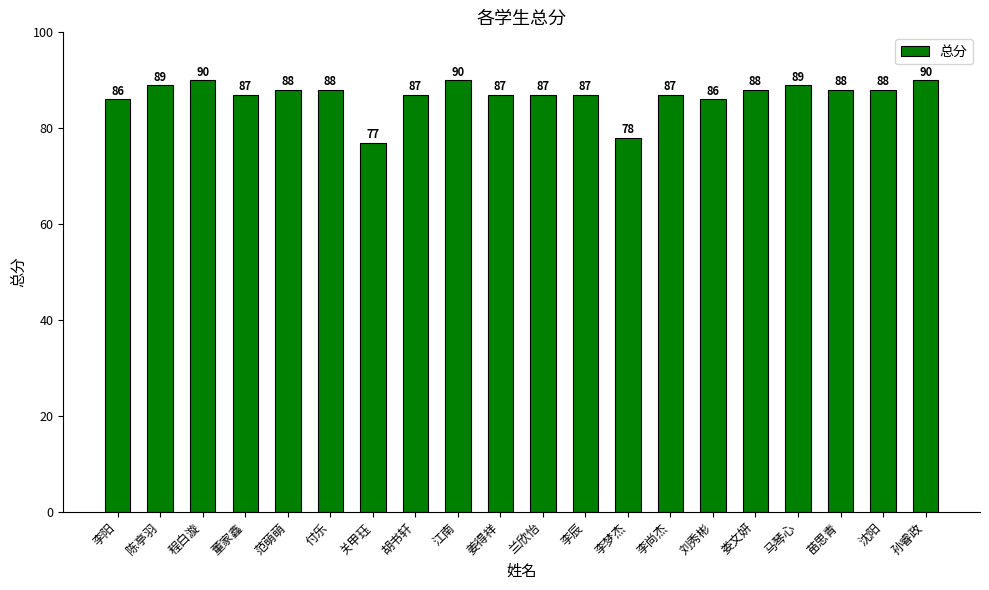

What is the change in value from 关甲珏 to 兰欣怡?

+10